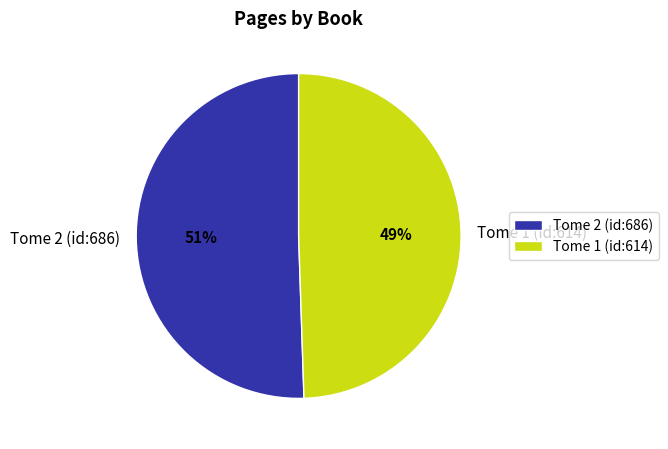

Is it true that Tome 1 (id:614) is 49% of the pie?

True